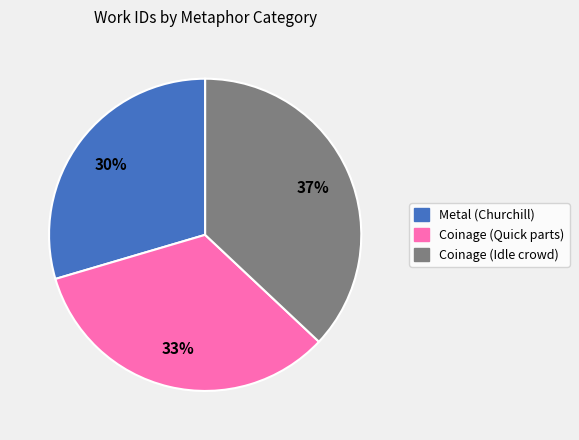

To the nearest percent, what is the difference between the largest and smallest slice percentages?

7%